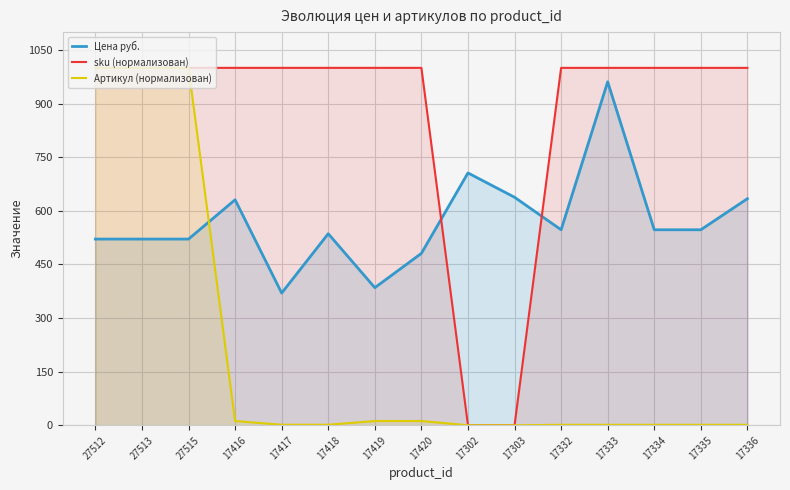

Reading right to left, extract all data points from this chart.

Цена руб.: 634.0	547.0	547.0	961.0	547.0	638.0	706.0	481.0	385.0	536.0	370.0	631.0	521.0	521.0	521.0
sku (нормализован): 1000.0	1000.0	1000.0	1000.0	1000.0	0.0	0.0	1000.0	1000.0	1000.0	1000.0	1000.0	1000.0	1000.0	1000.0
Артикул (нормализован): 1.4	1.4	1.4	1.4	1.4	0.0	0.0	12.0	12.0	1.6	1.6	12.0	1000.0	1000.0	1000.0